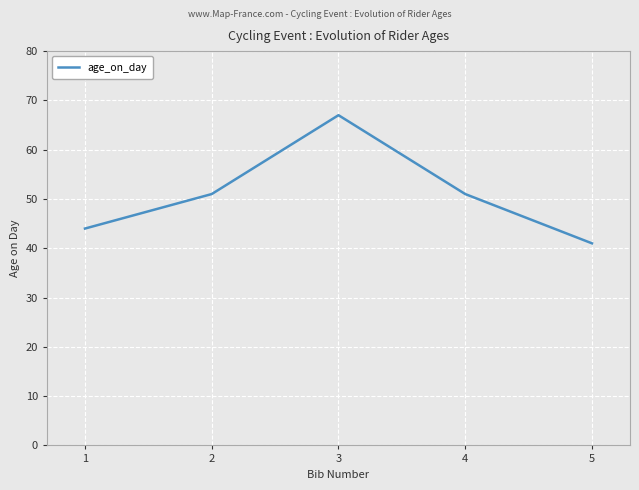

Reading right to left, what are all the values shown in this chart?

41	51	67	51	44